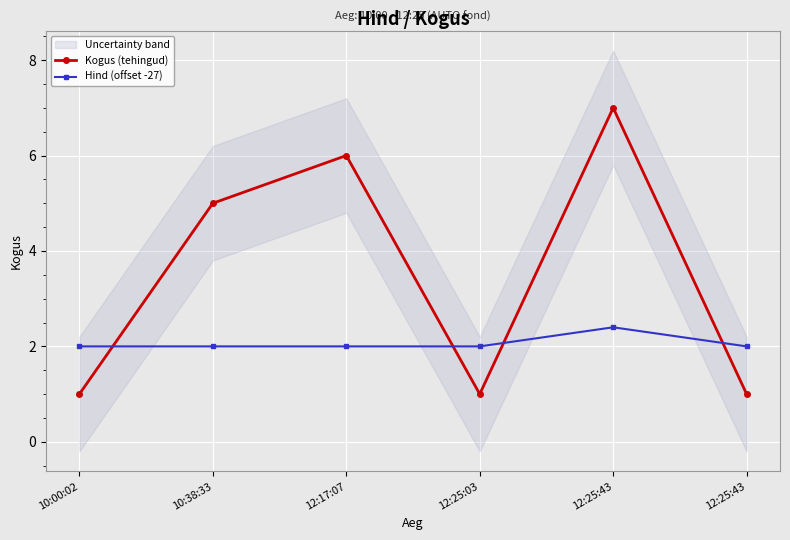

What is the difference between the highest and lowest values at 10:38:33?

3.0